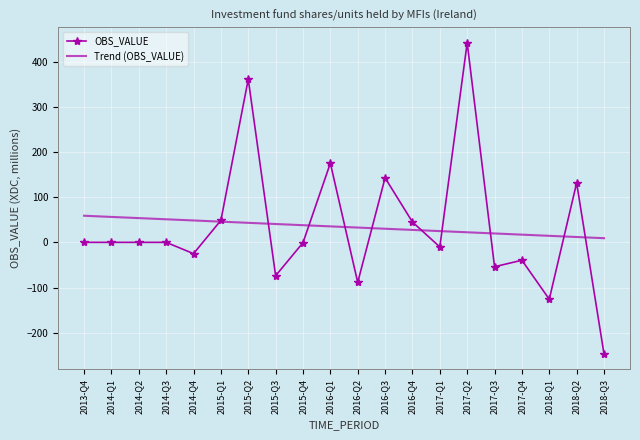

Count the number of data series in this chart.

2